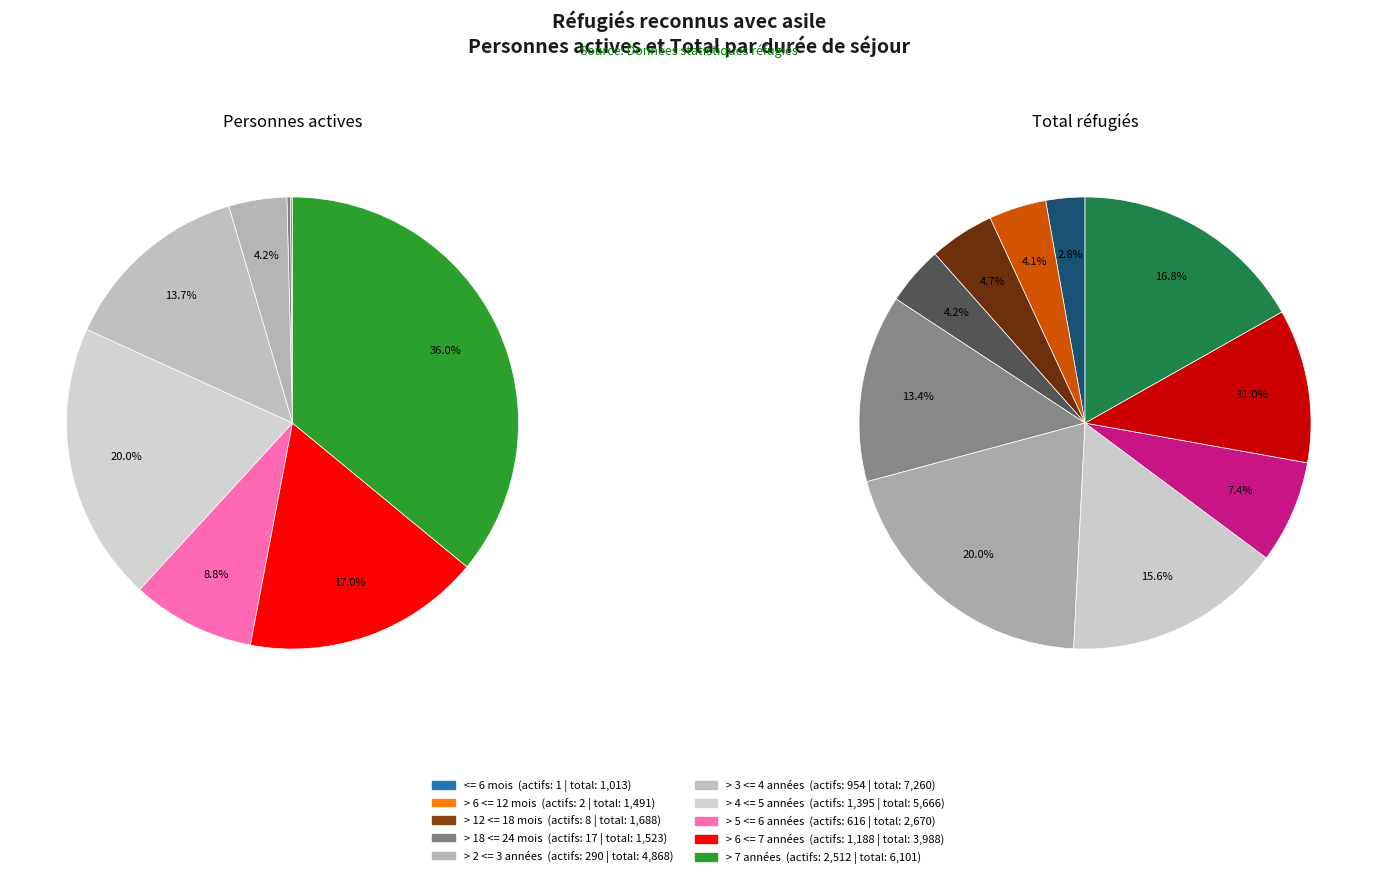

Combined, do > 6 <= 7 années and > 7 années account for over 50%?

Yes